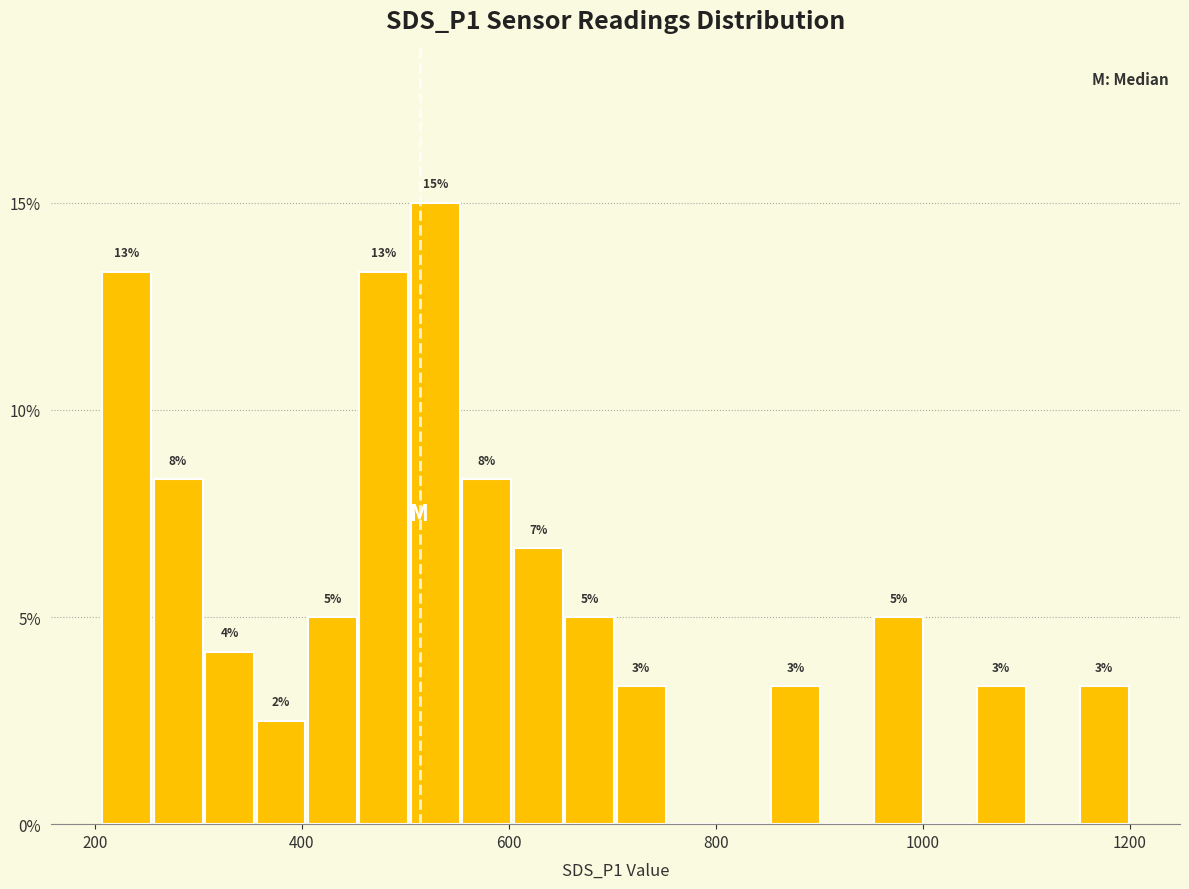

Read against the x-axis, roughly where is the centre of the tallest bar?

520